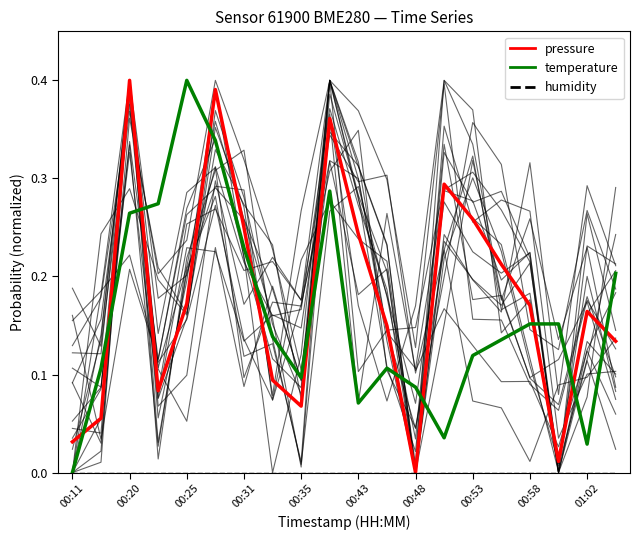

Which category has the highest value in the temperature series?

00:25